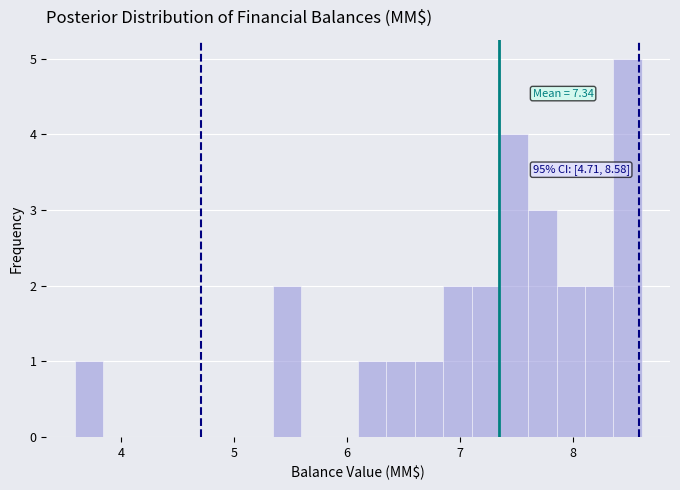

Around what value on the x-axis is the tallest bar? Give the approximate position of its centre, as read against the axis.

8.5